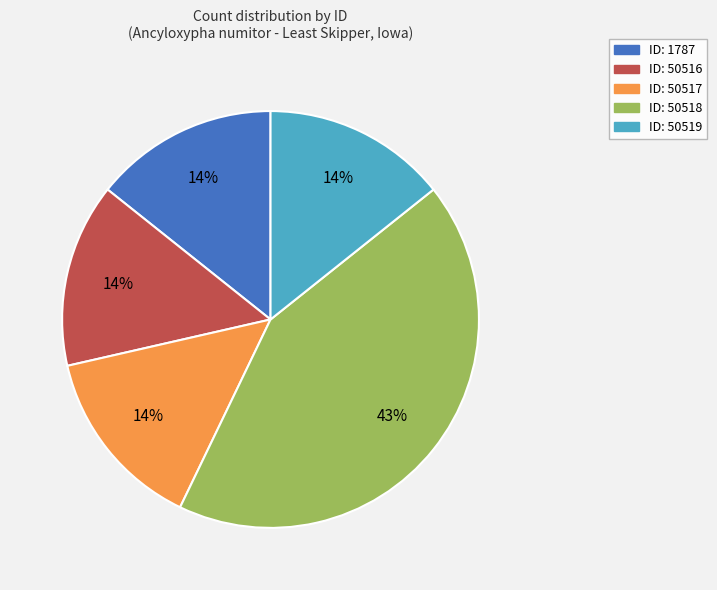

Is there any slice that represents more than half of the pie?

No